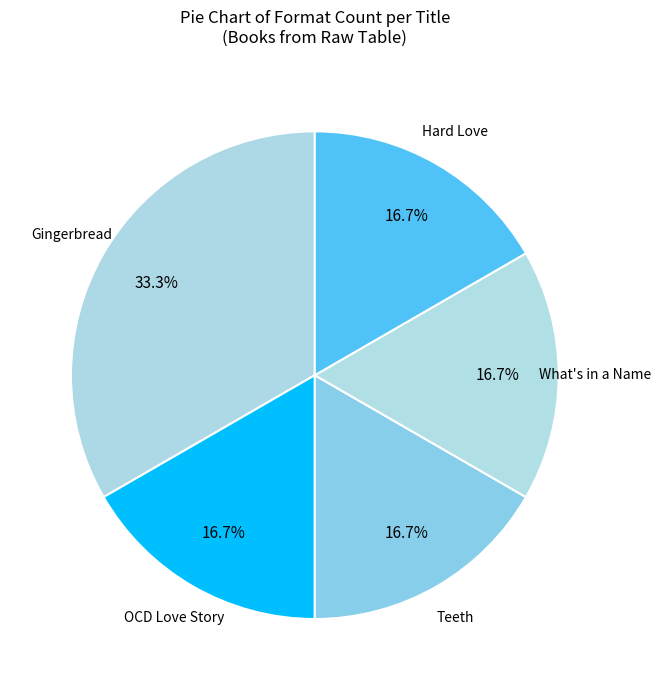

What is the ratio of the value at Teeth to the value at Hard Love?

1.0